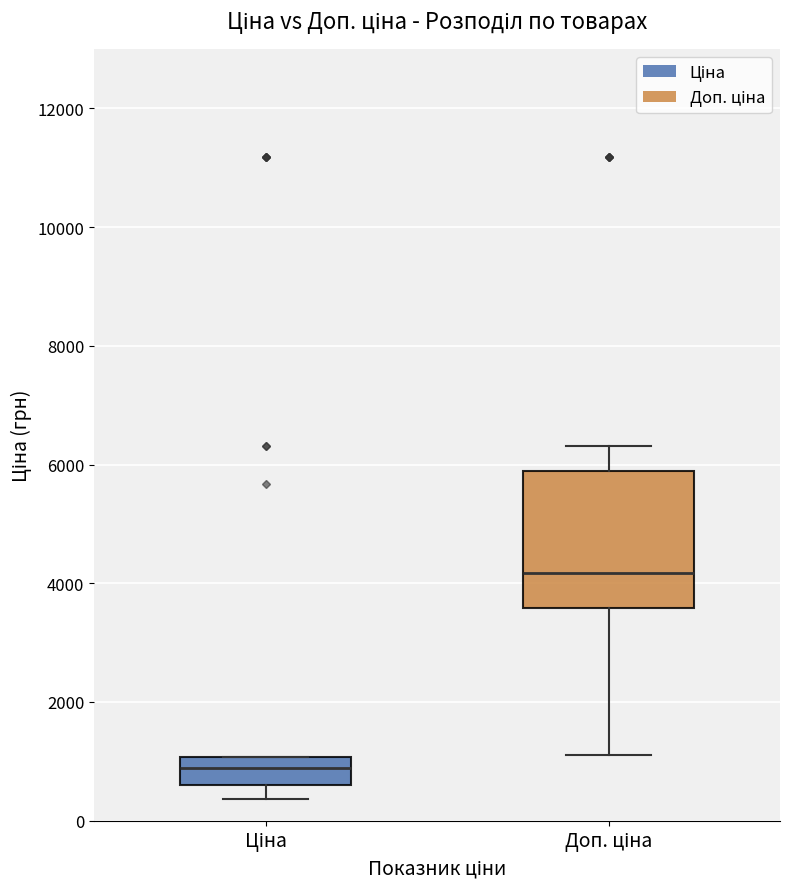

Comparing the boxes themselves (not the whiskers), which one is the tallest?

Доп. ціна